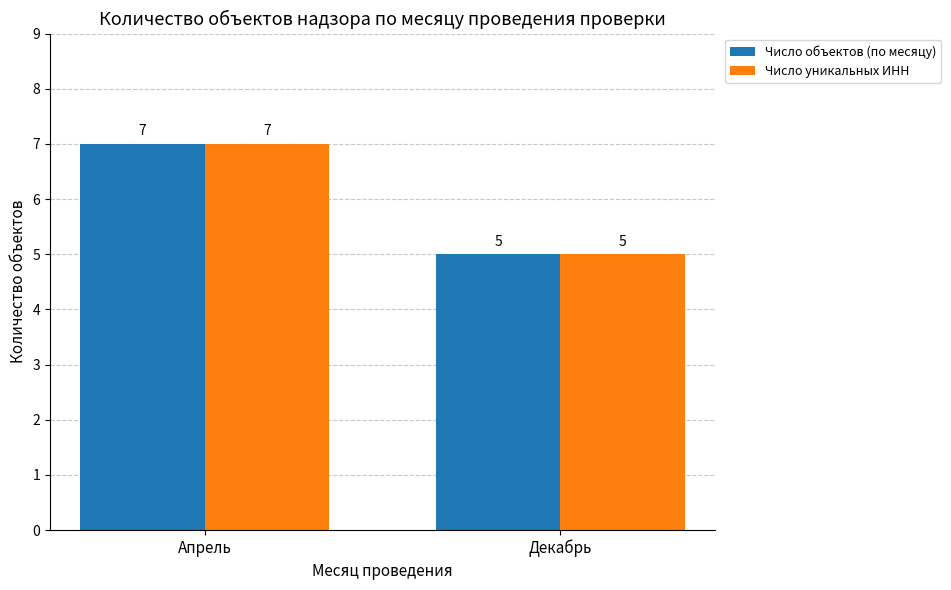

The value of Число уникальных ИНН at Декабрь is 3. True or false?

False